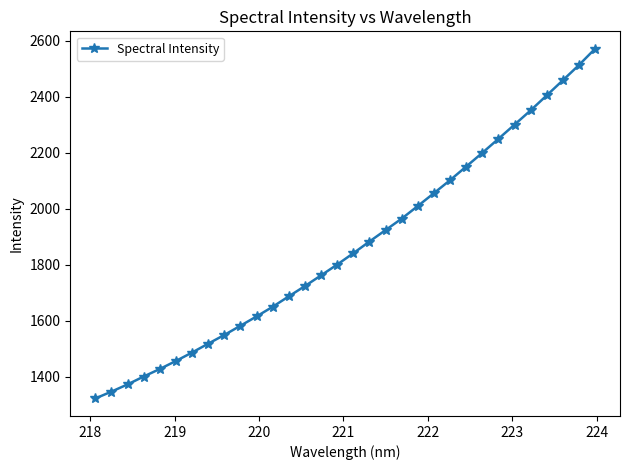

What is the minimum value shown in the chart?

1323.1